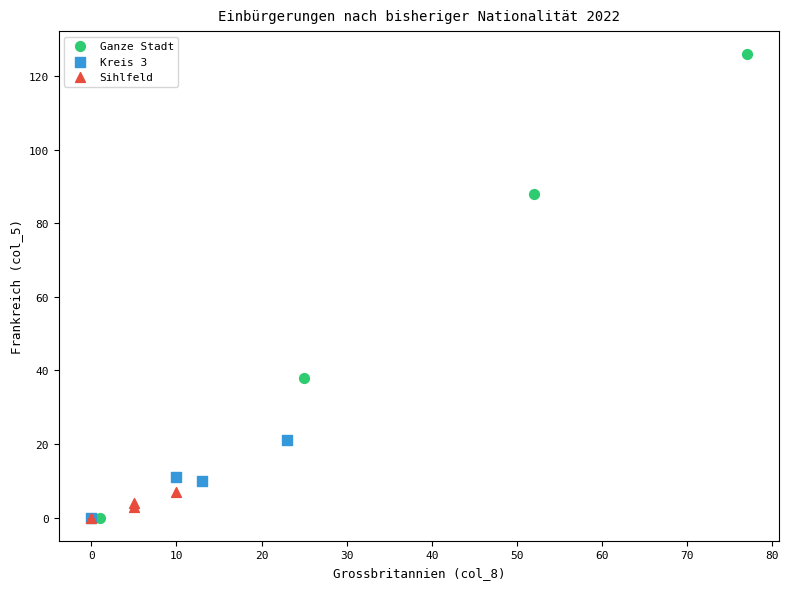

What are all the series names shown in the legend?

Ganze Stadt, Kreis 3, Sihlfeld